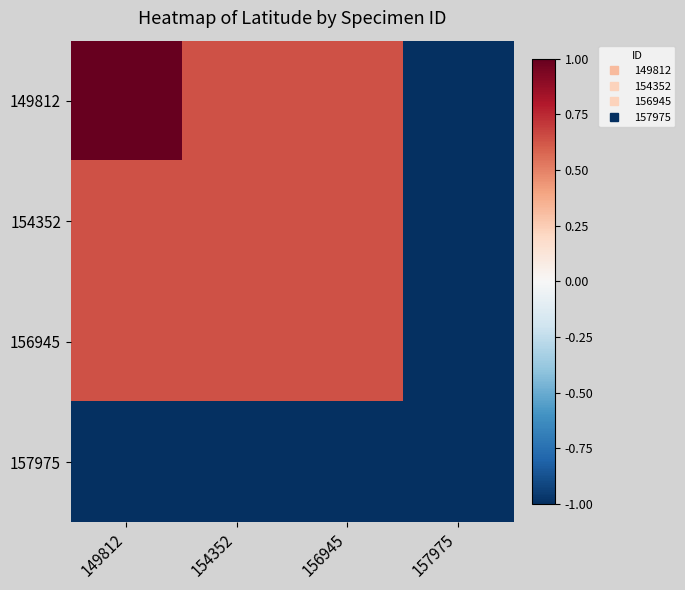

Reading right to left, list all the values displayed in this chart.

149812: 157975=-1.0	156945=0.6	154352=0.6	149812=1.0
154352: 157975=-1.0	156945=0.6	154352=0.6	149812=0.6
156945: 157975=-1.0	156945=0.6	154352=0.6	149812=0.6
157975: 157975=-1.0	156945=-1.0	154352=-1.0	149812=-1.0